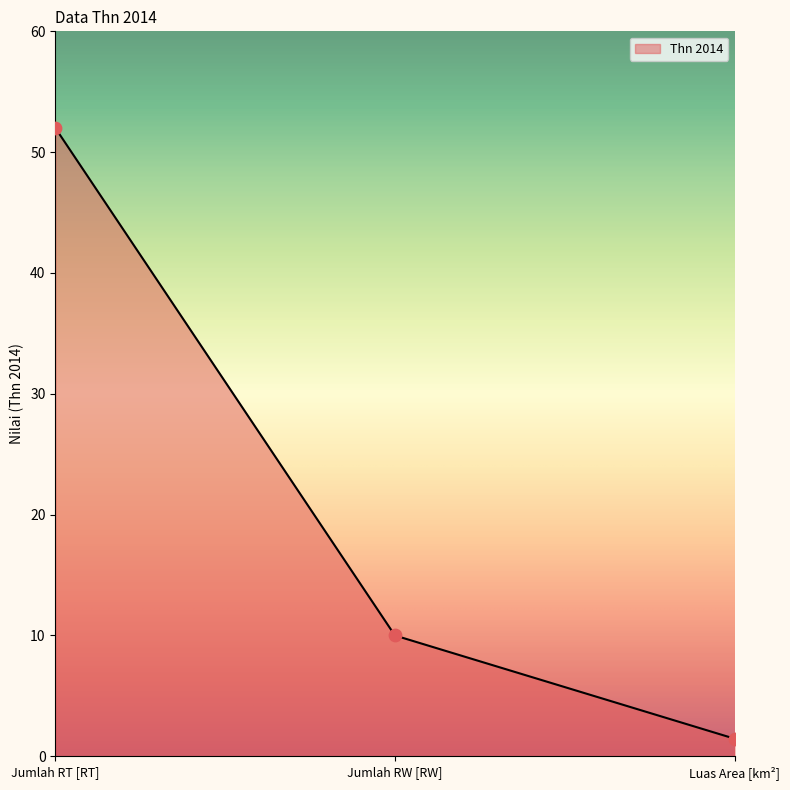

Between Jumlah RT [RT] and Jumlah RW [RW], which is larger?

Jumlah RT [RT]